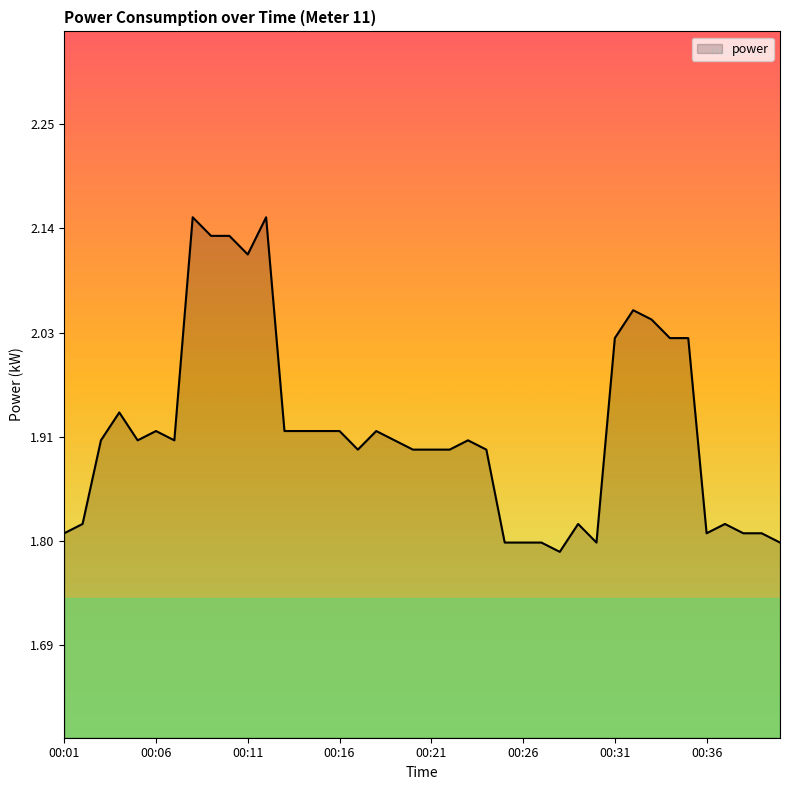

What is the difference between the maximum and minimum values?

0.4